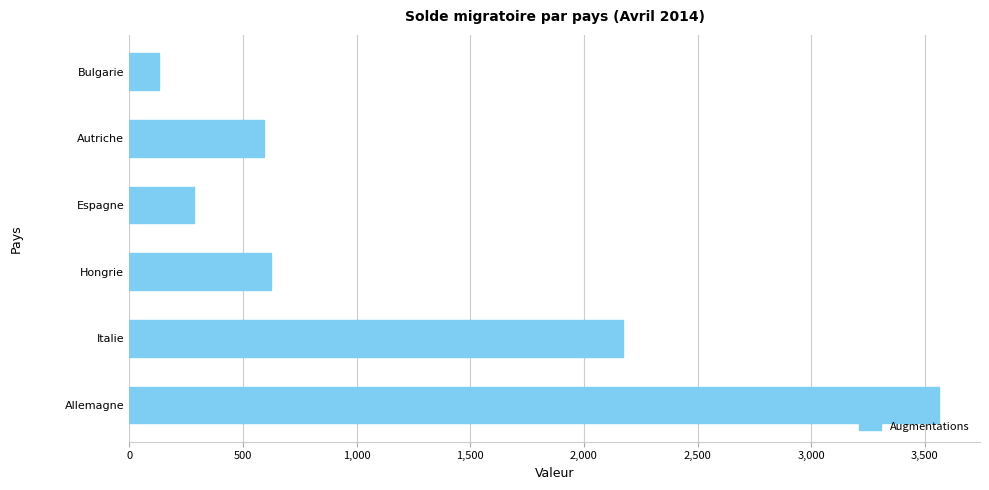

What is the change in value from Italie to Bulgarie?

-2037